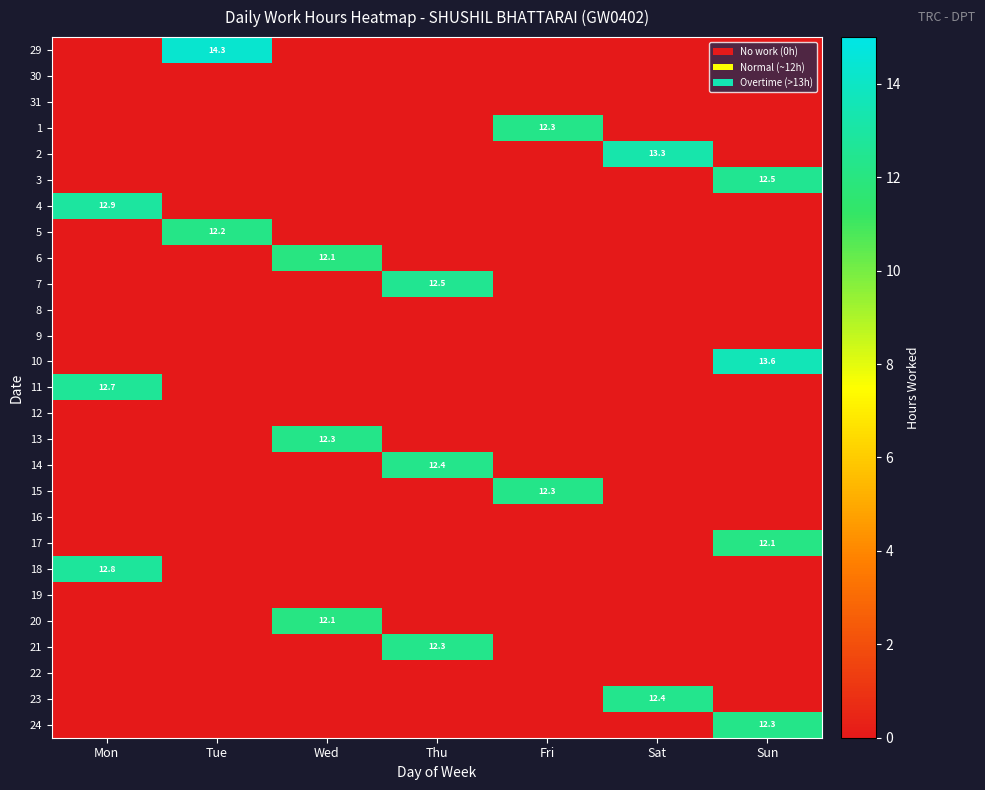

At which category does the chart reach its minimum across all series?

Mon